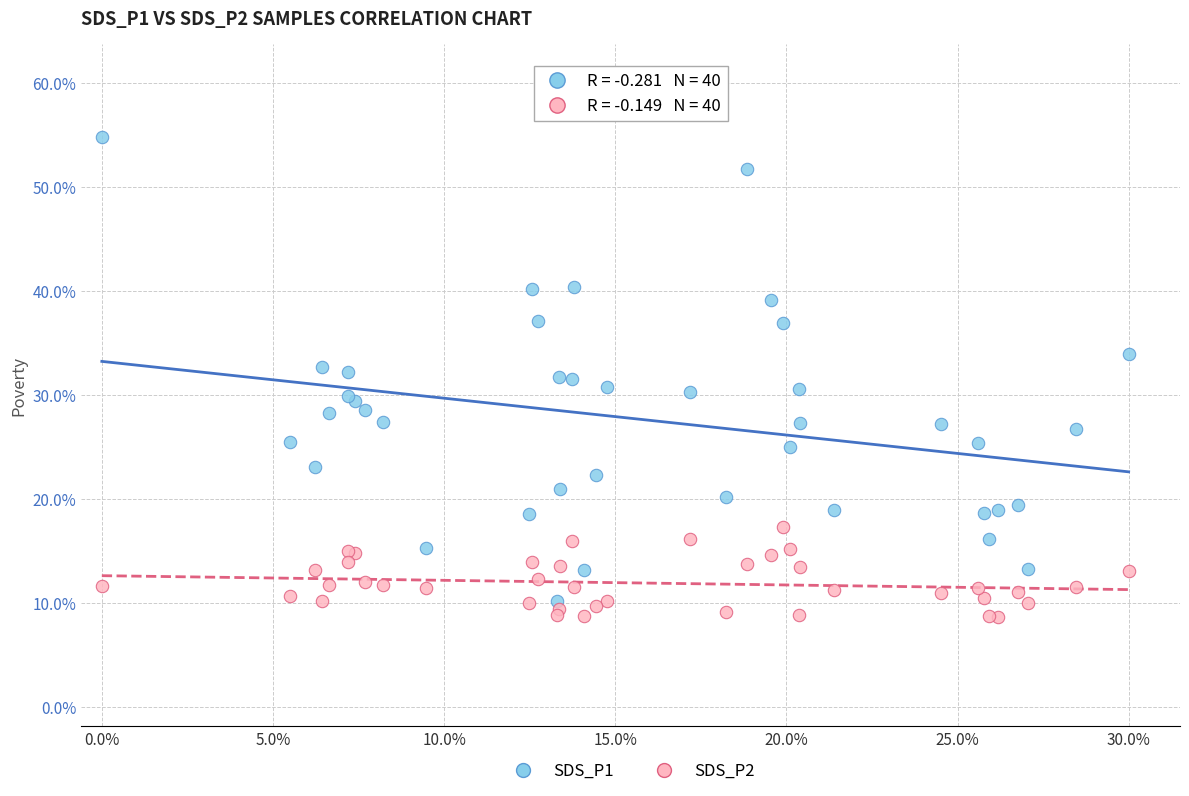

Which series has the widest spread of Y values?

SDS_P1